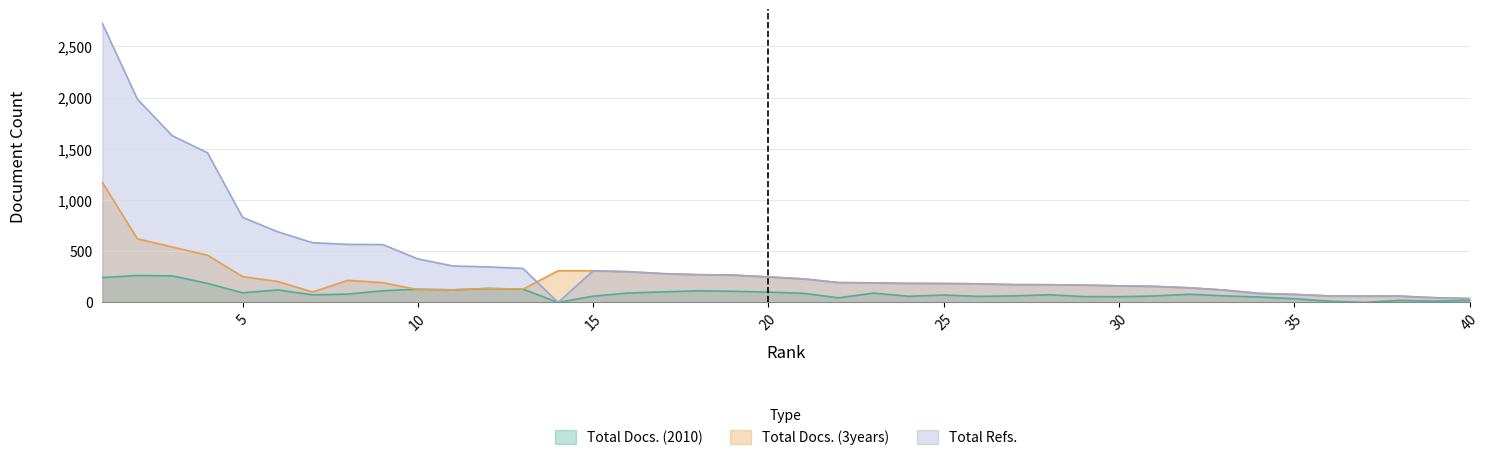

At which label does Total Docs. (3years) reach its minimum?

40